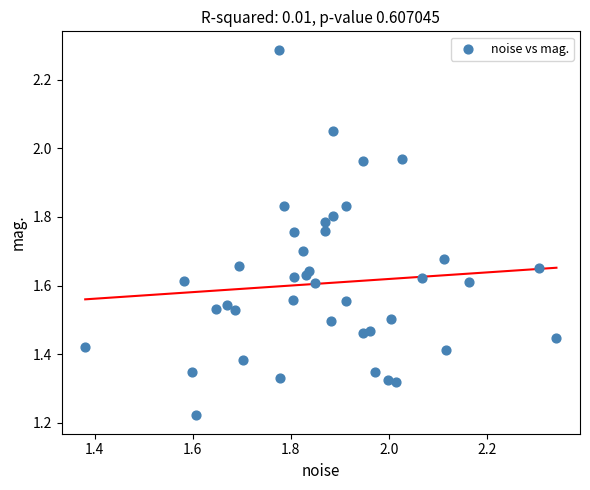

What is the range of X values (max minus min)?

1.0